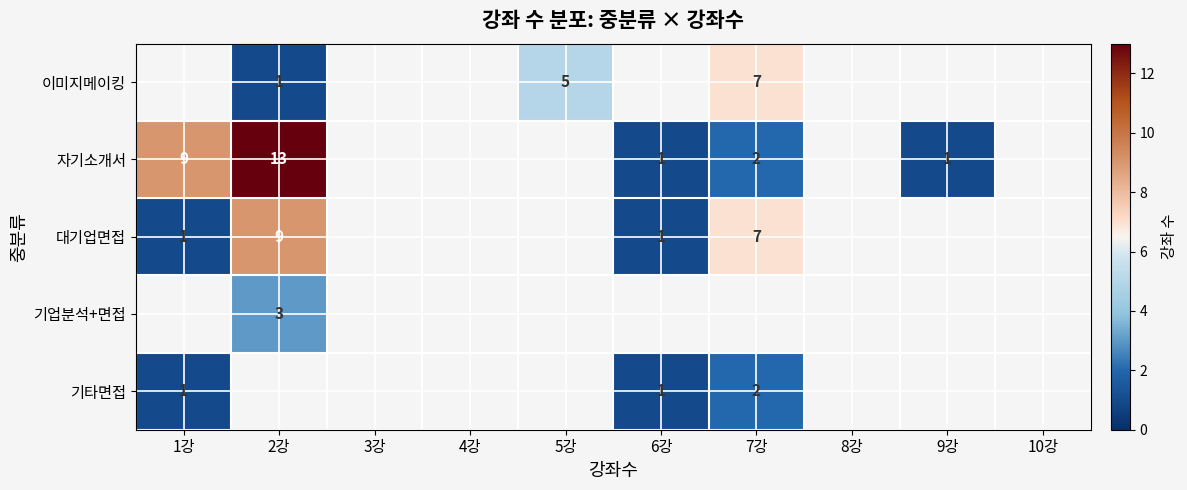

Is the value of 이미지메이킹 at 5강 greater than the value of 기업분석+면접 at 2강?

Yes